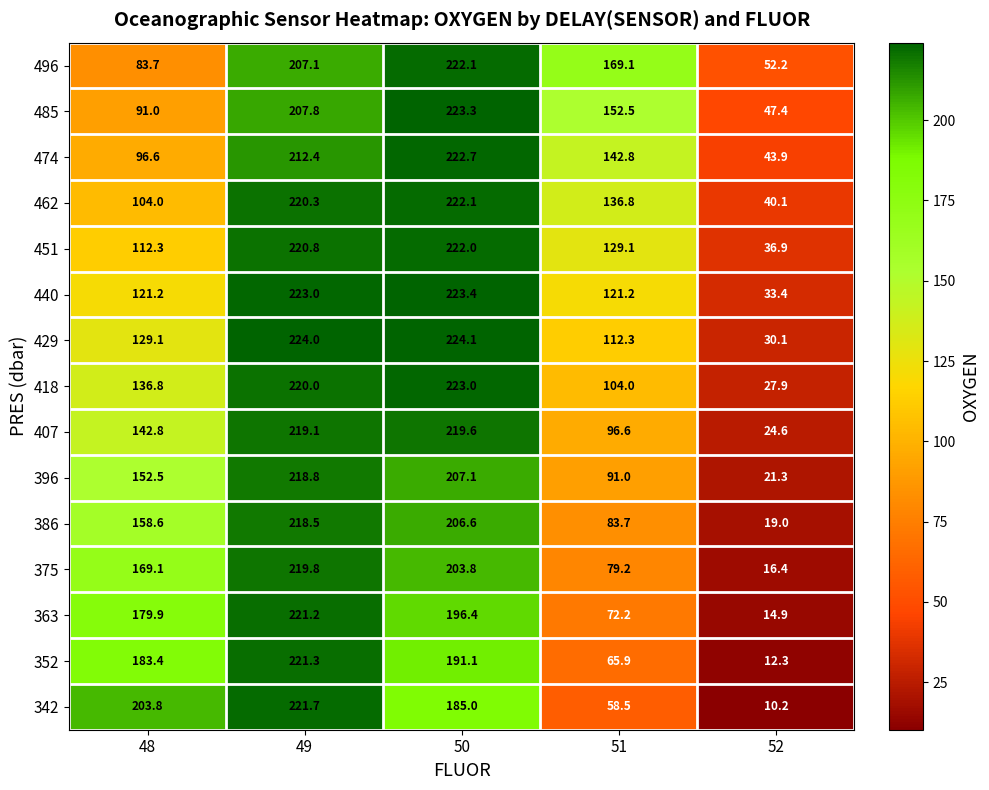

At which label is 451 closest to 129?

51